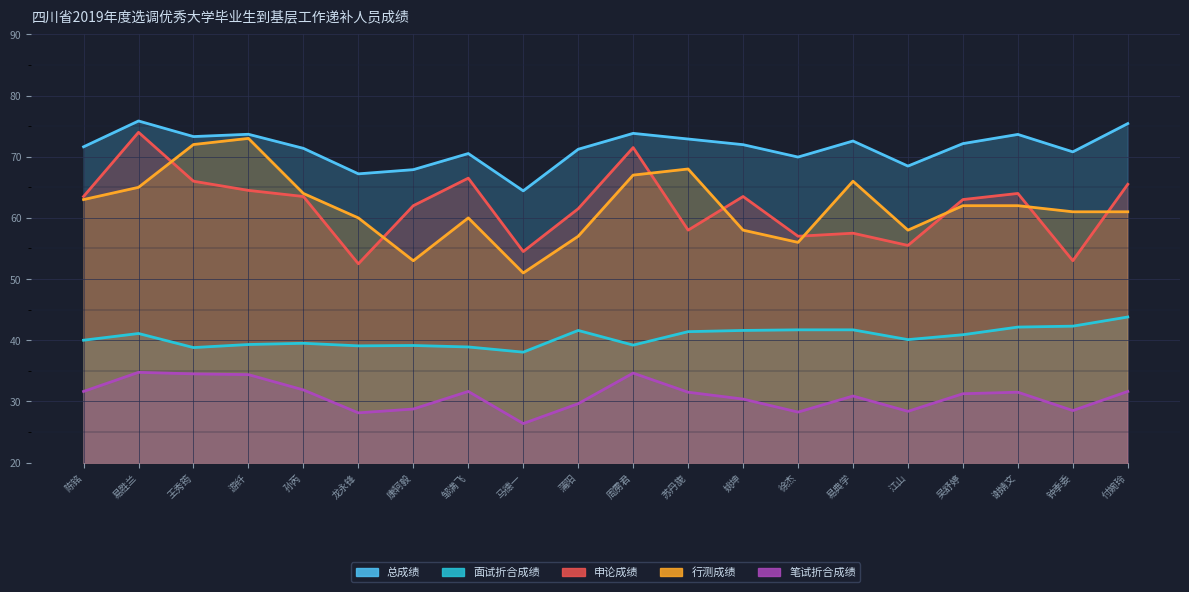

Where does the 行测成绩 series first go above 62?

陈铭